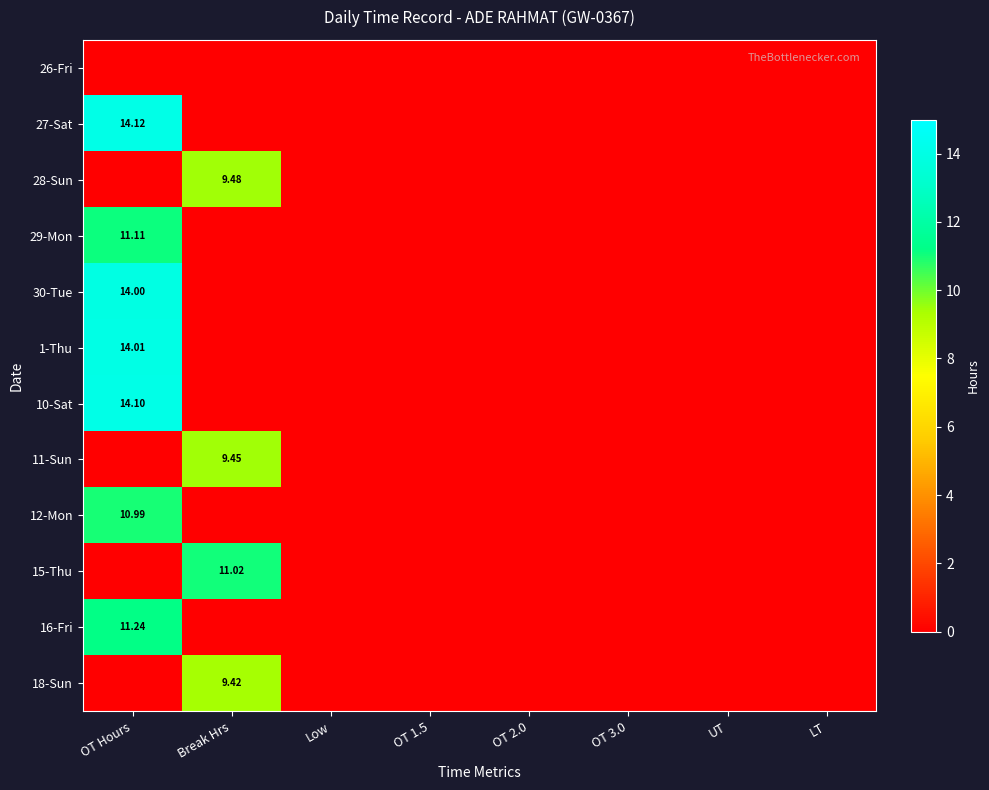

List the series in order of their peak value, highest first.

27-Sat, 10-Sat, 1-Thu, 30-Tue, 16-Fri, 29-Mon, 15-Thu, 12-Mon, 28-Sun, 11-Sun, 18-Sun, 26-Fri